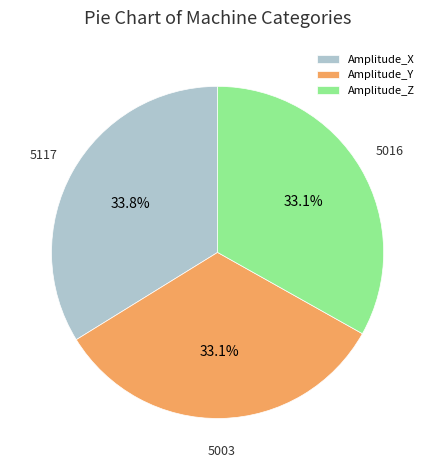

Does any single category account for the majority?

No